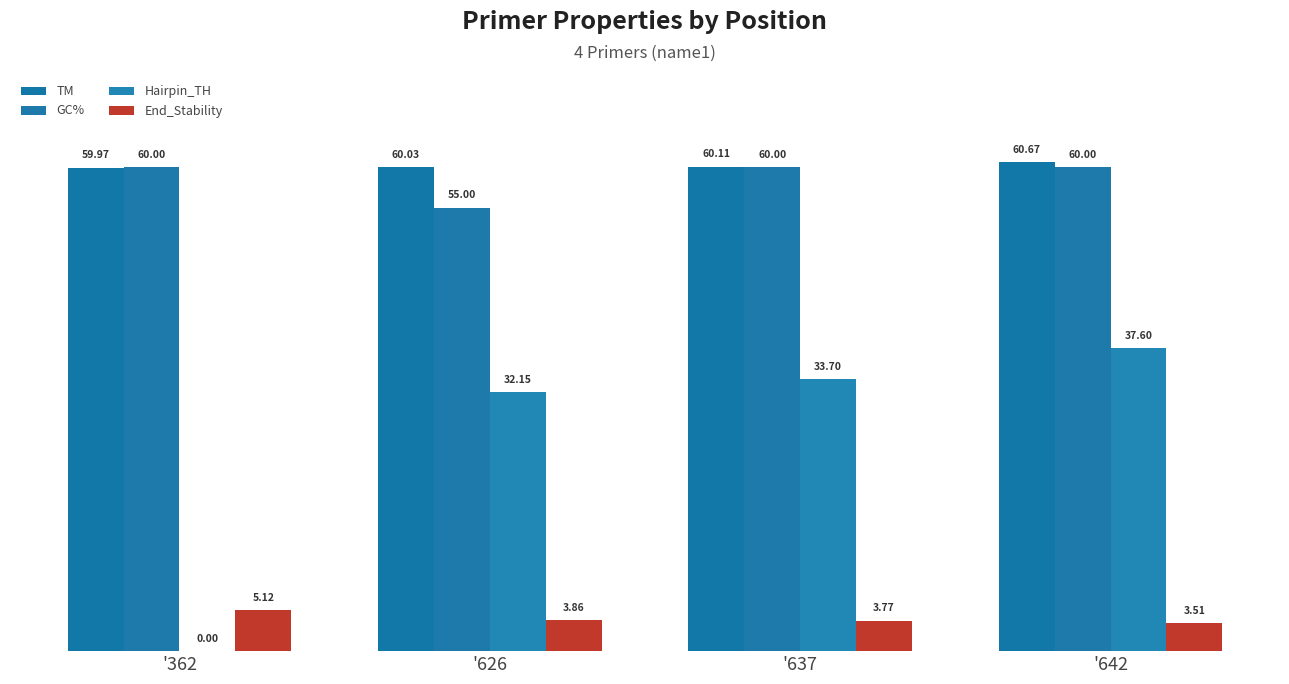

Which has a higher value, '637 or '362?

'637